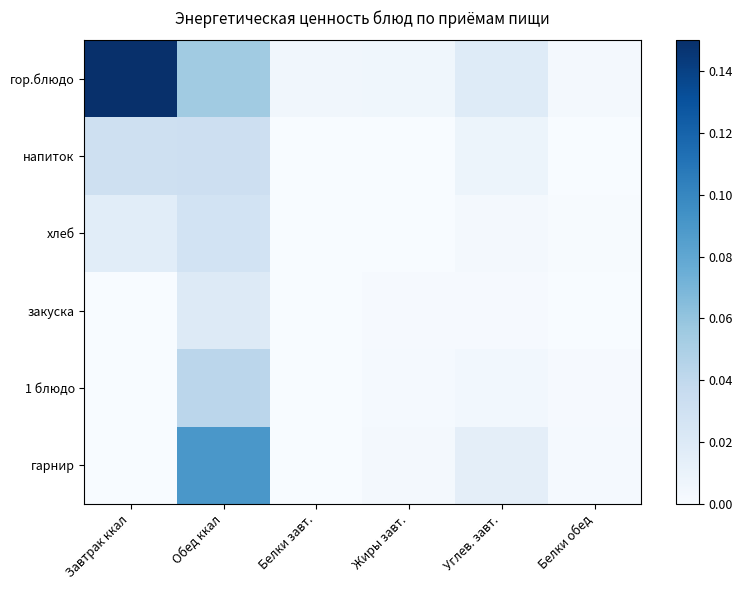

Count the number of categories in the chart.

6